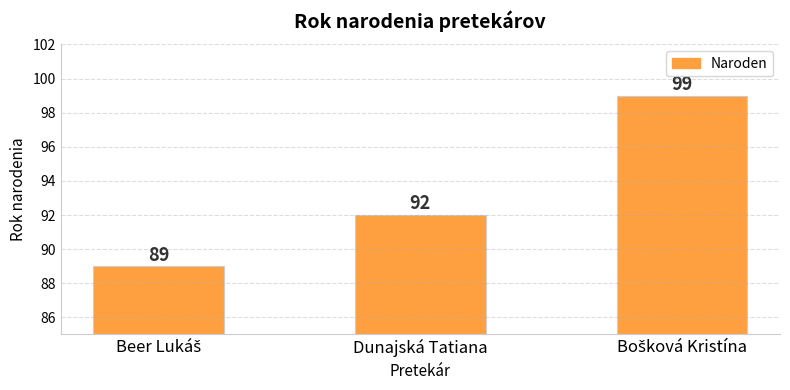

The chart shows a value of 92 at Dunajská Tatiana. True or false?

True